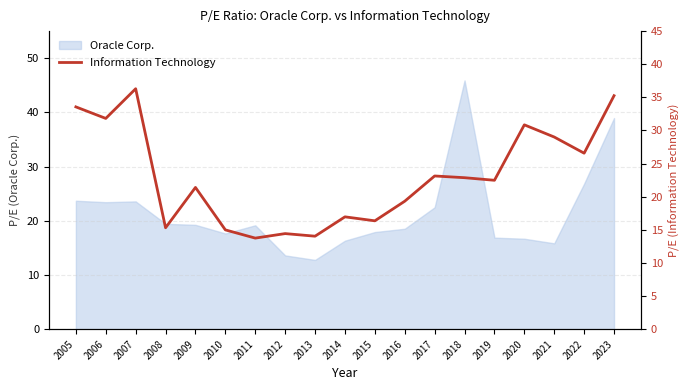

What is the highest value of the Oracle Corp. series?

45.9